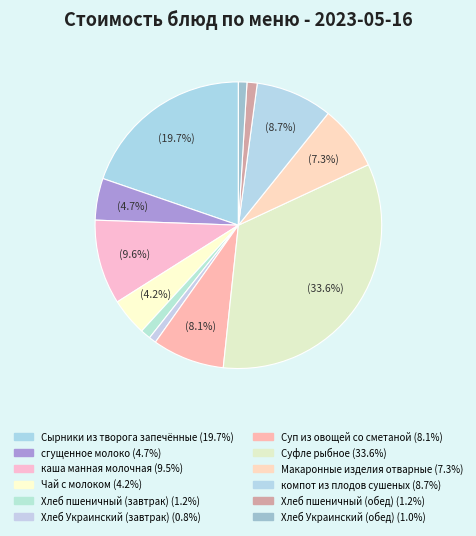

How many slices are in this pie chart?

12